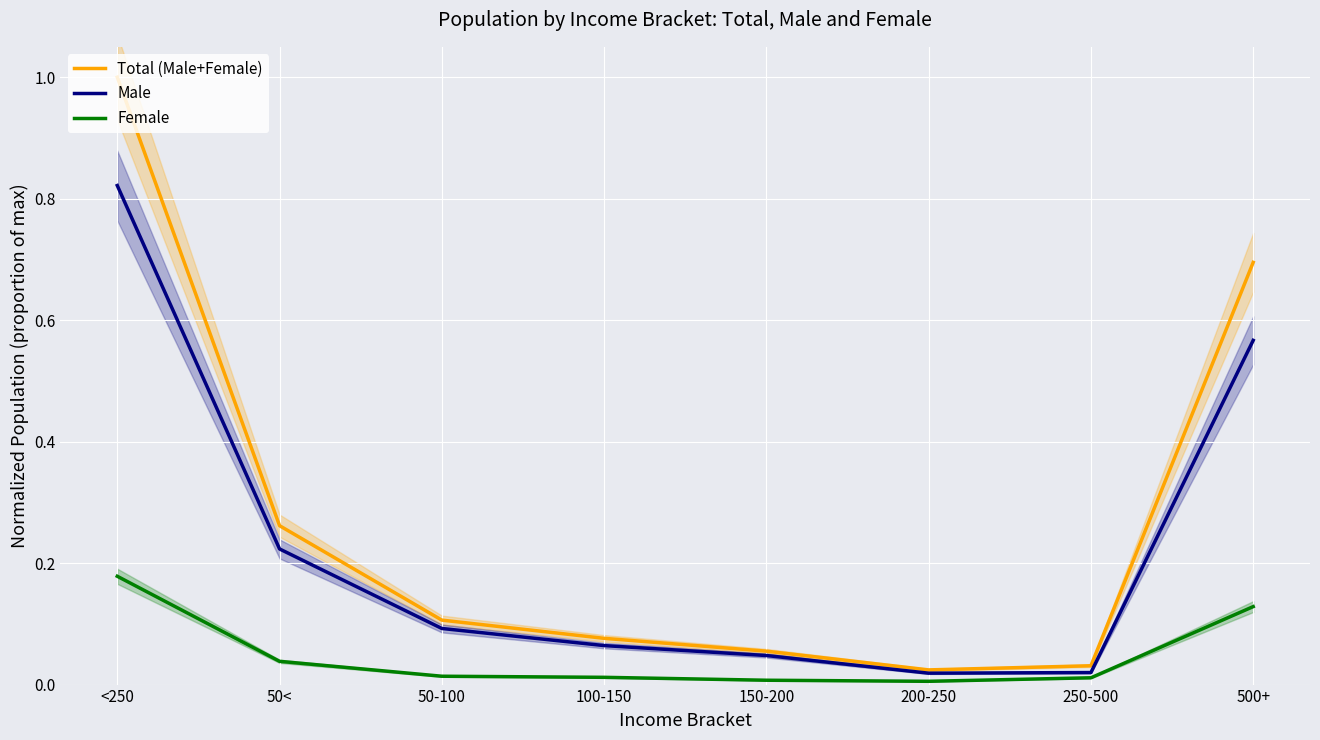

In Total (Male+Female), how many points are lower than both neighbors (excluding endpoints)?

1